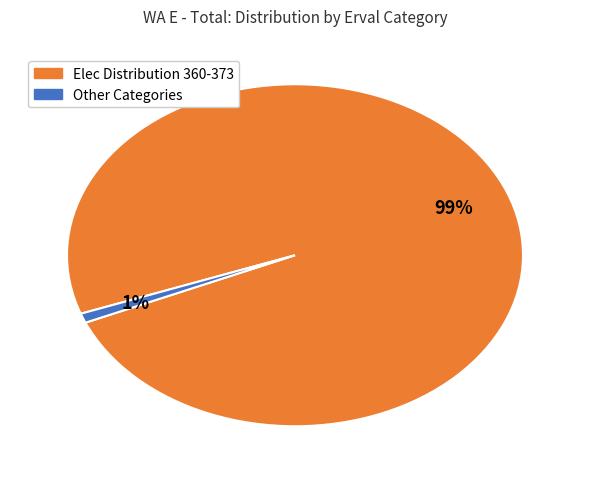

Is there a majority slice in this chart?

Yes